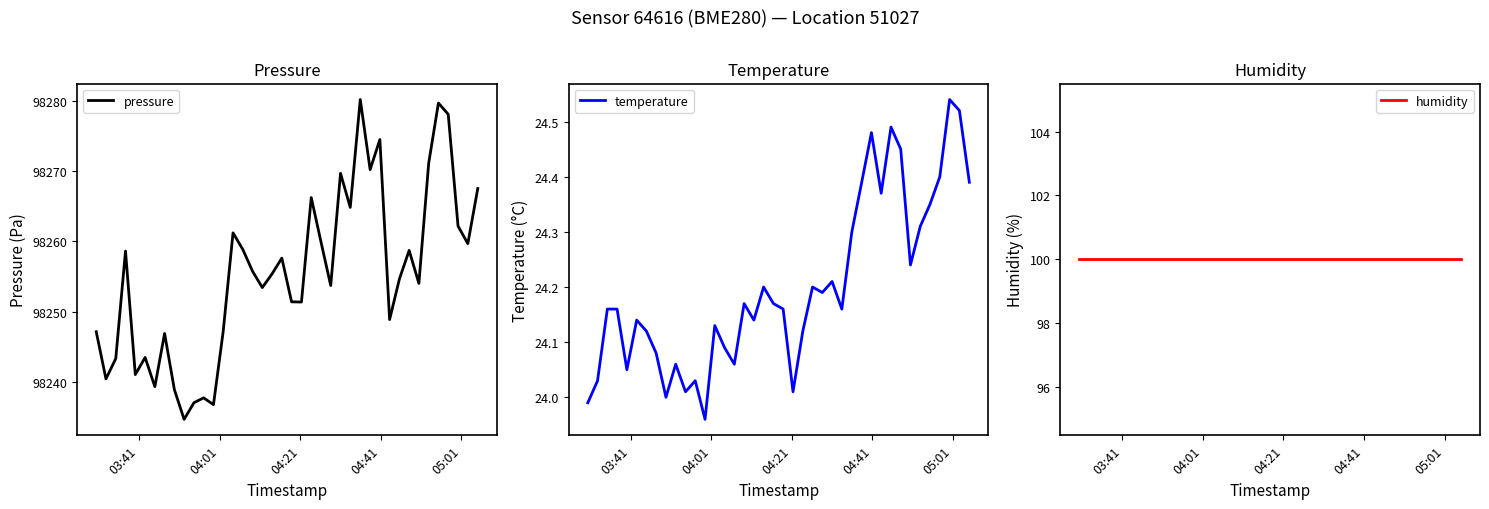

What is the maximum value for pressure?

98280.2